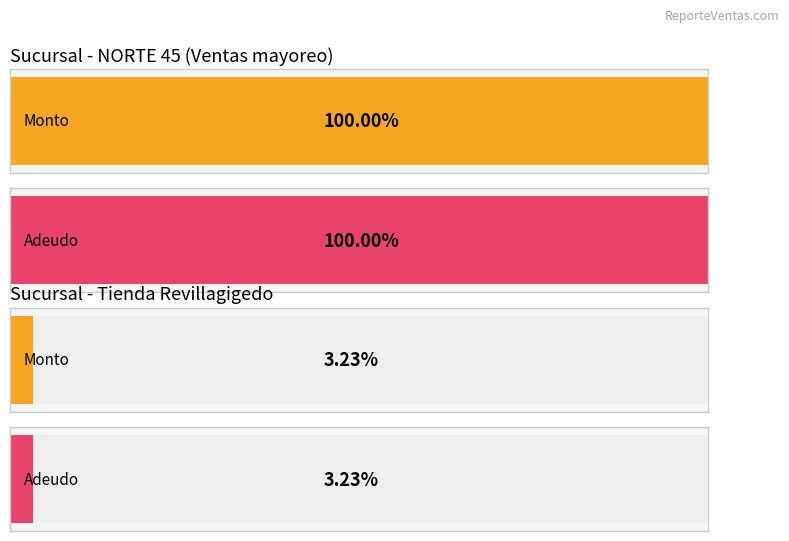

Which series changed the most between Tienda Revillagigedo and 4?

Monto